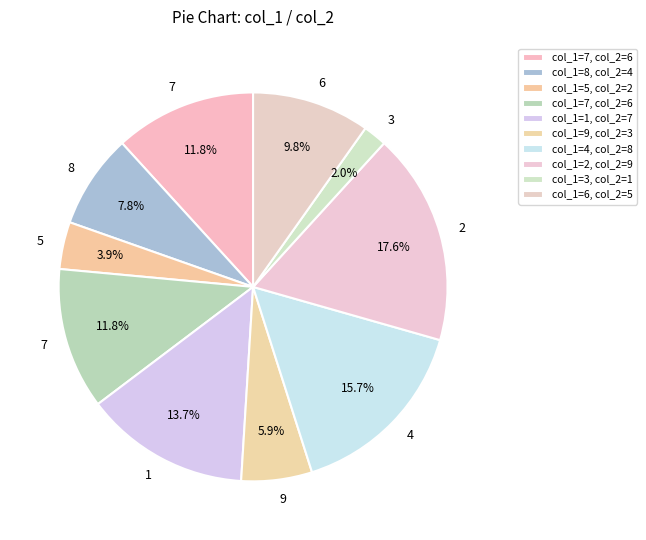

Does any single category account for the majority?

No